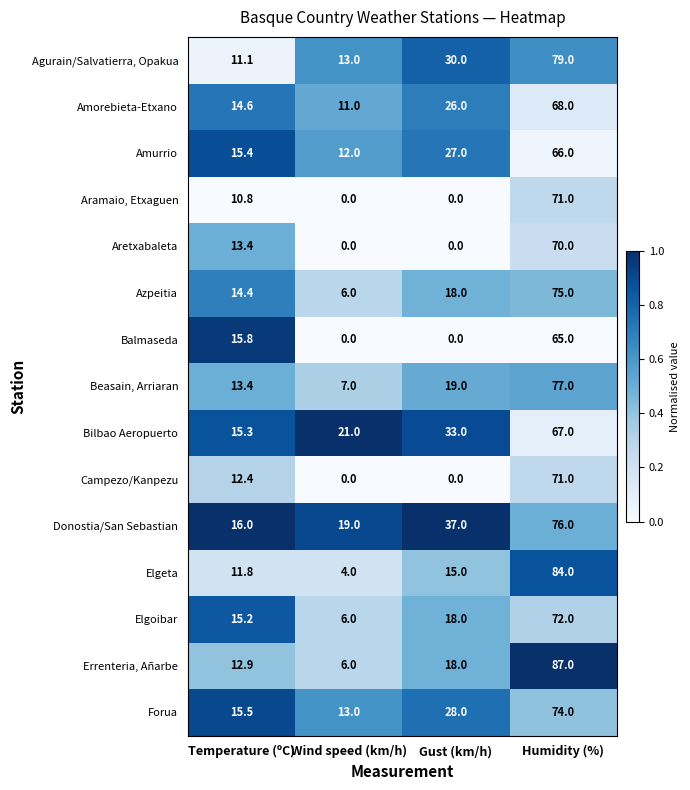

Which series has the largest total across all categories?

Donostia/San Sebastian